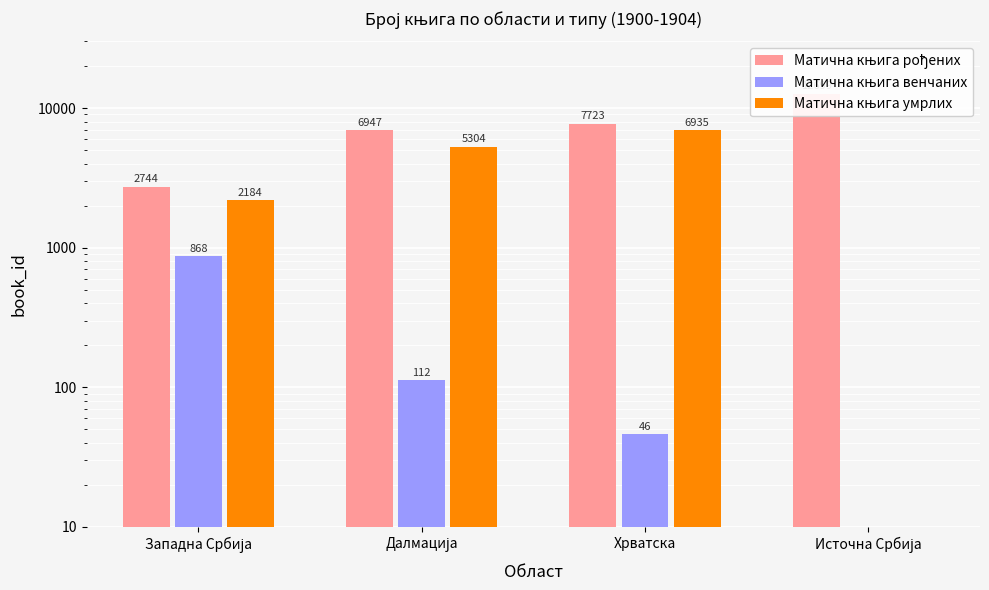

True or false: Матична књига венчаних has a value of 225 at Западна Србија.

False